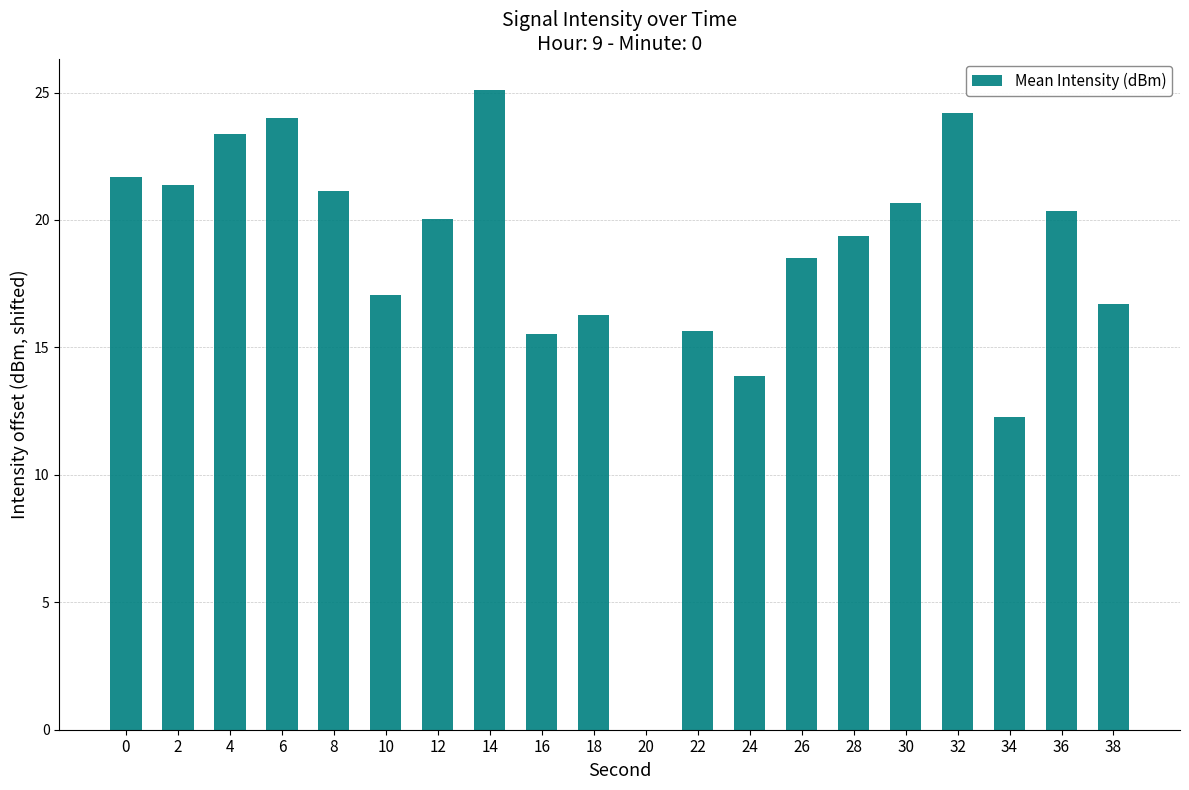

What is the sum of all values?

367.1